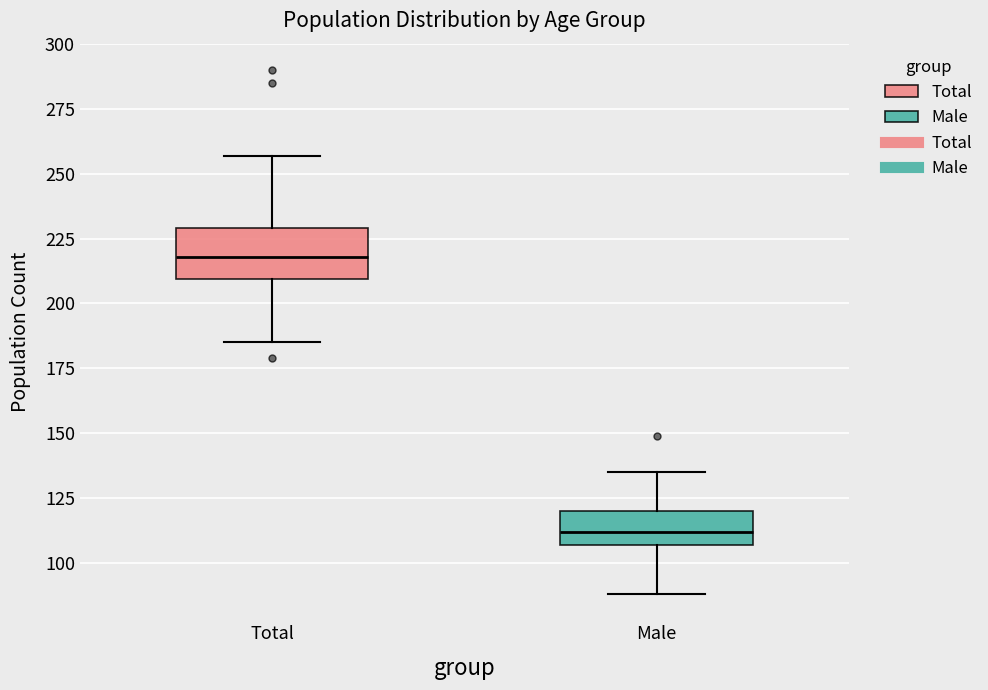

Reading left to right, transcribe this box plot: for each box, give where its median line is, the range the box spans, and where its two whiskers end, as read against the y-axis. The values are not printed on the chart, so give them approximately, as read against the axis.

Total: median 220, box 210 to 230, whiskers 185 to 255
Male: median 110, box 105 to 120, whiskers 90 to 135